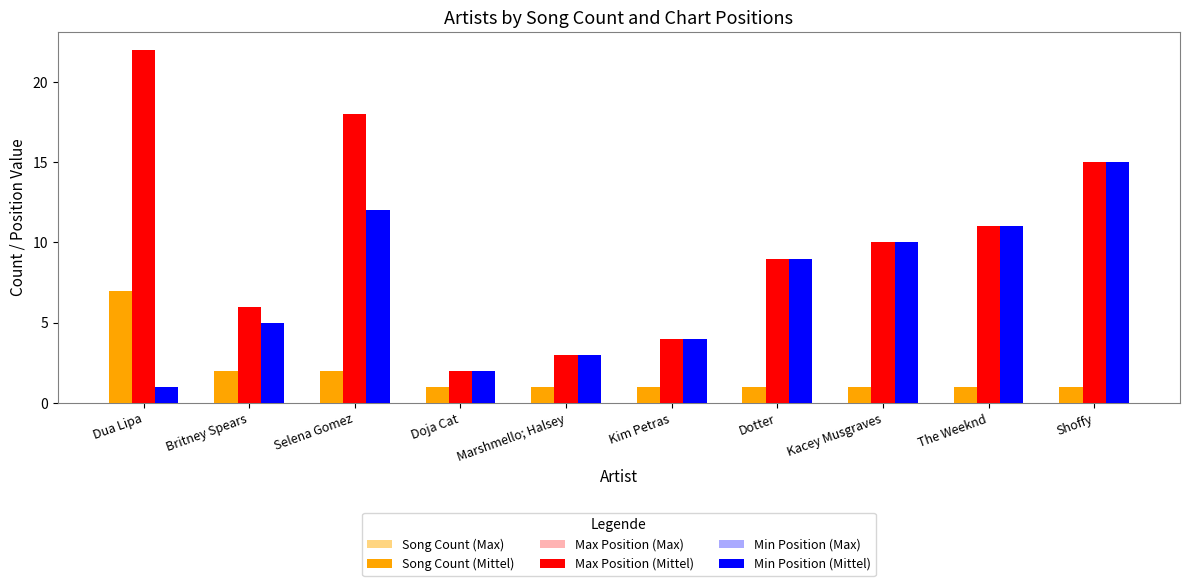

What is the total value across all series at Marshmello; Halsey?

14